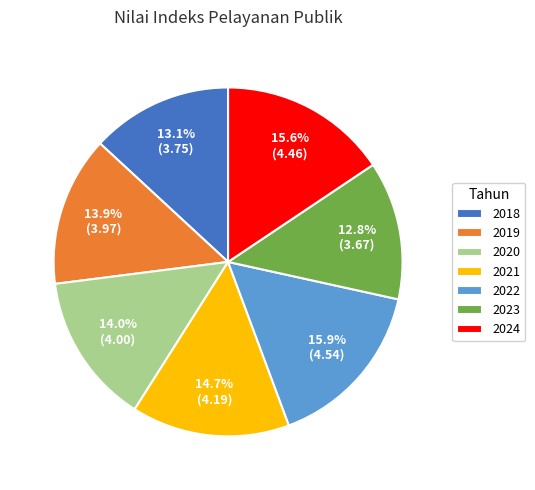

Is there a majority slice in this chart?

No